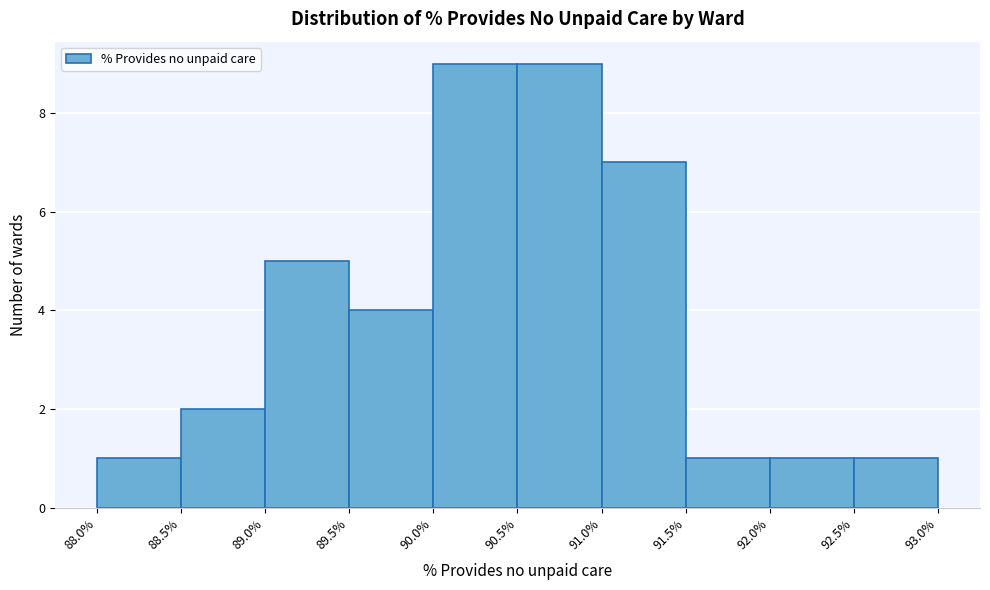

Reading left to right, list every bar in this chart as the range it spans on the x-axis followed by its height. The values are not printed on the chart, so give them approximately, as read against the axis.

88.0% to 88.5%: 1
88.5% to 89.0%: 2
89.0% to 89.5%: 5
89.5% to 90.0%: 4
90.0% to 90.5%: 9
90.5% to 91.0%: 9
91.0% to 91.5%: 7
91.5% to 92.0%: 1
92.0% to 92.5%: 1
92.5% to 93.0%: 1